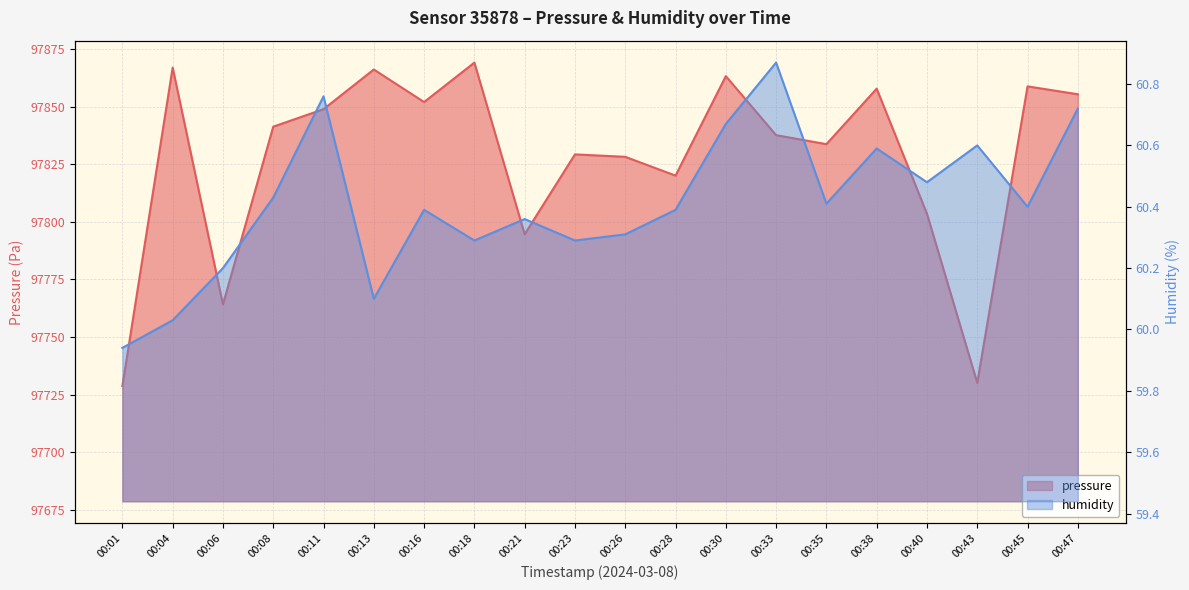

How many distinct data groups are displayed?

2